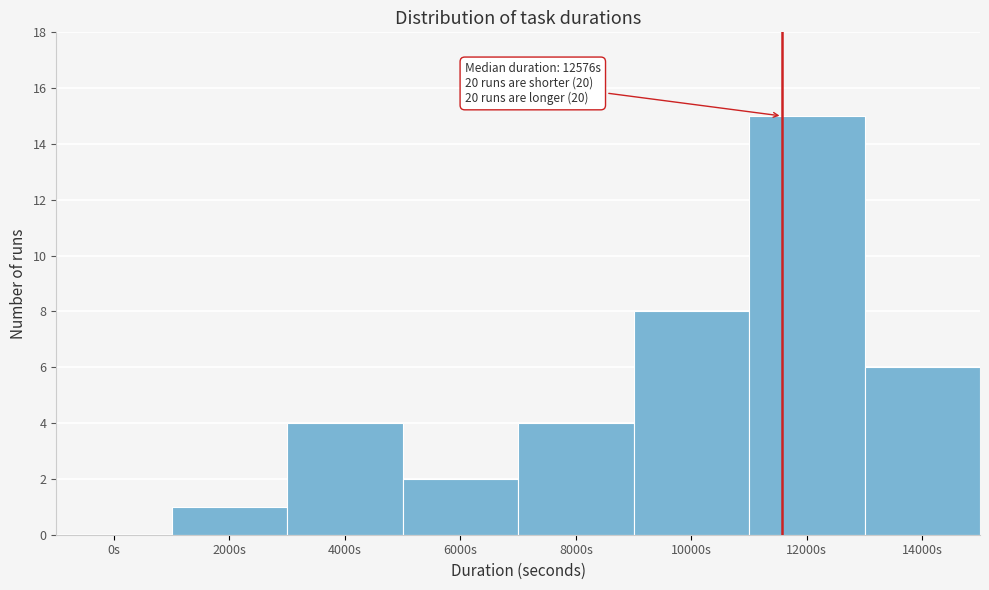

Reading left to right, transcribe all the data shown in this chart.

0s=0	2000s=1	4000s=4	6000s=2	8000s=4	10000s=8	12000s=15	14000s=6